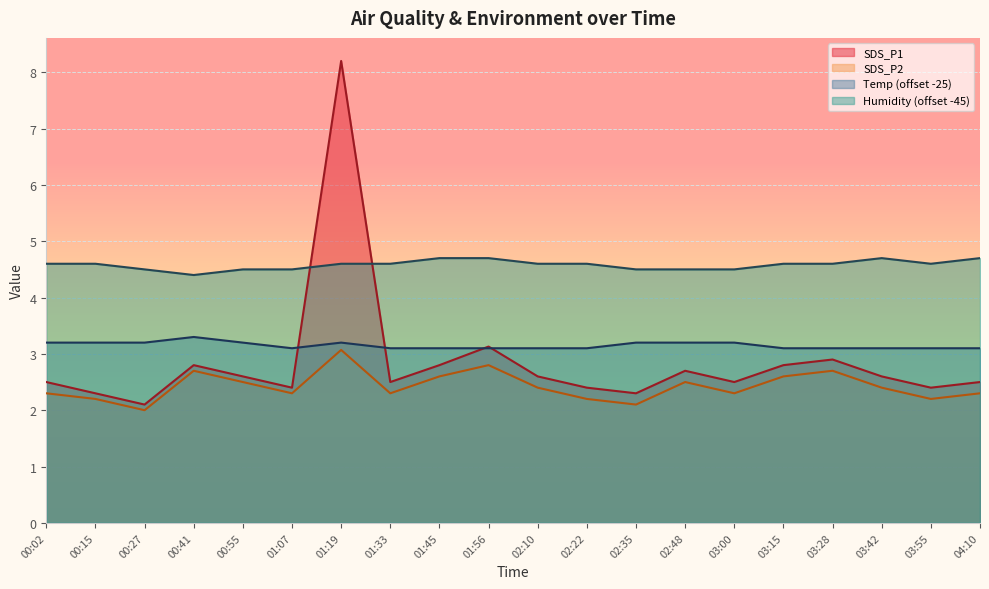

At how many categories does at least one series exceed 2?

20